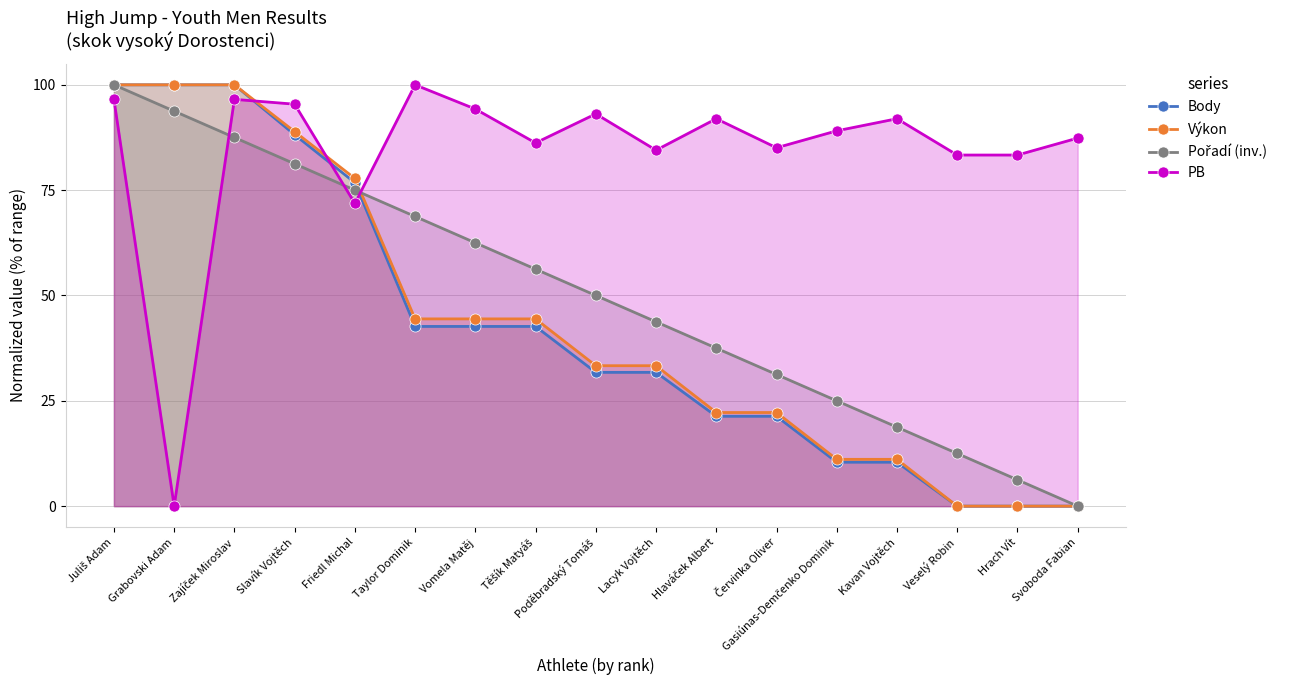

True or false: Výkon and Body intersect in this chart.

False